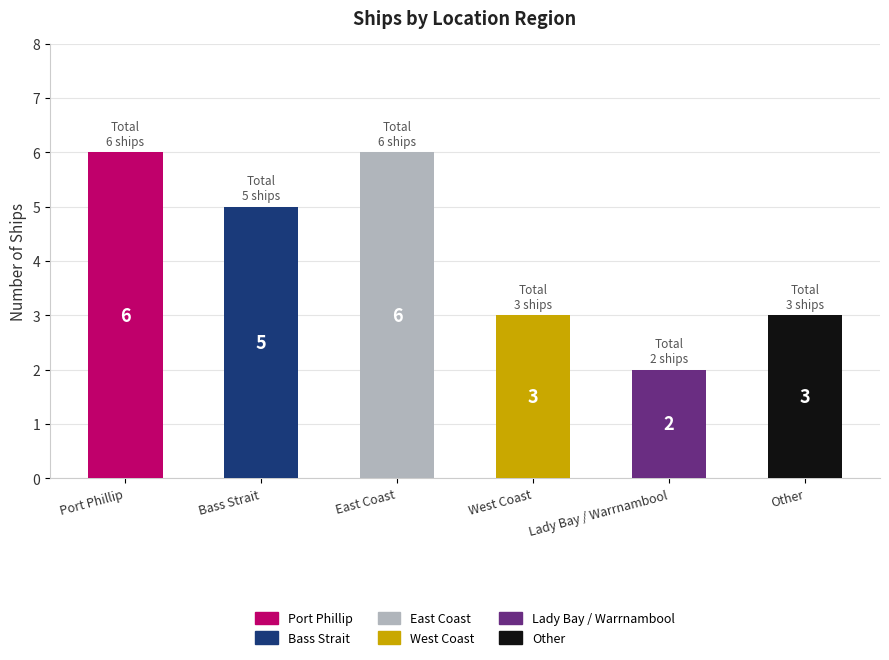

What position from the left is Lady Bay / Warrnambool?

5